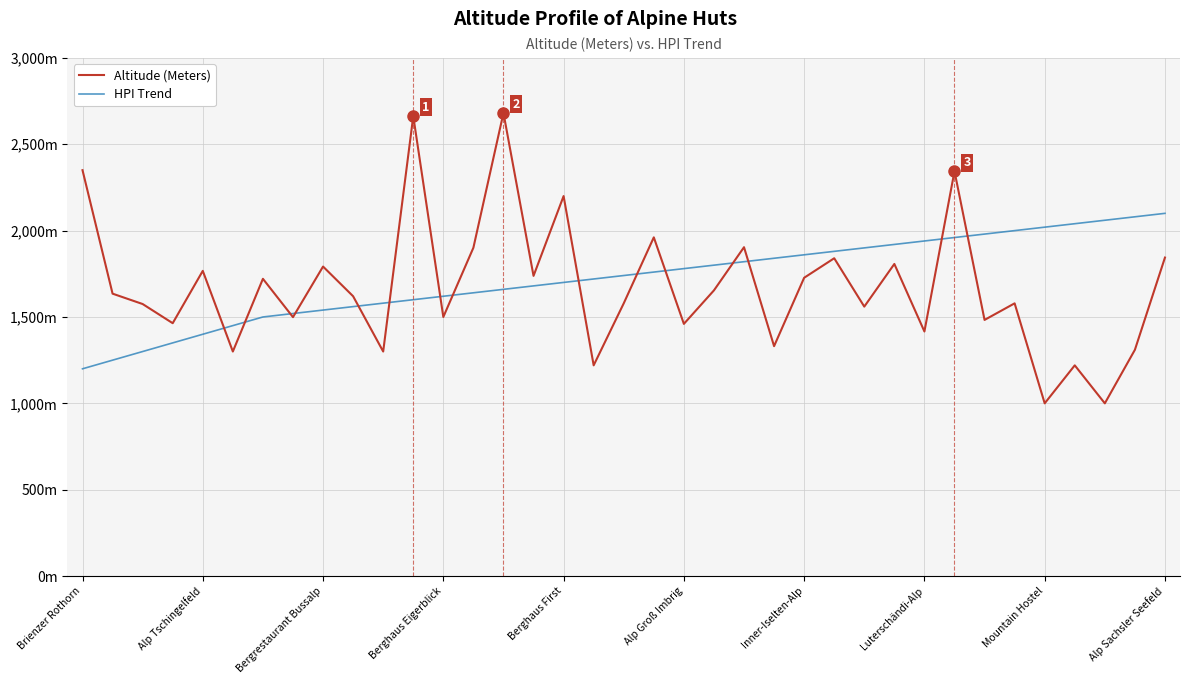

True or false: HPI Trend and Altitude (Meters) cross at least once.

True